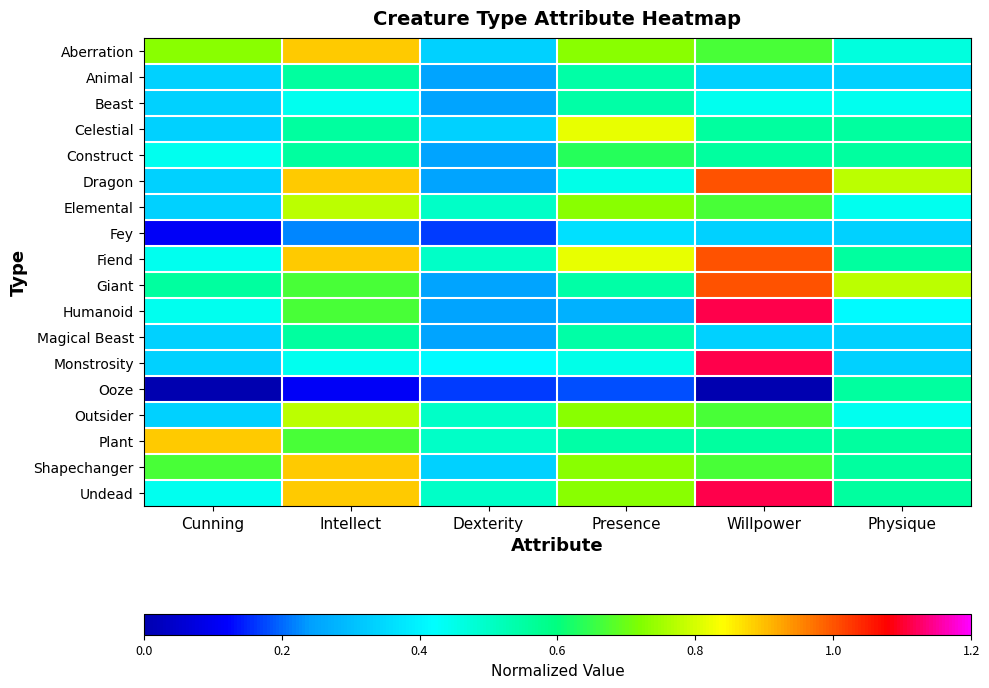

At how many categories does at least one series exceed 0?

6